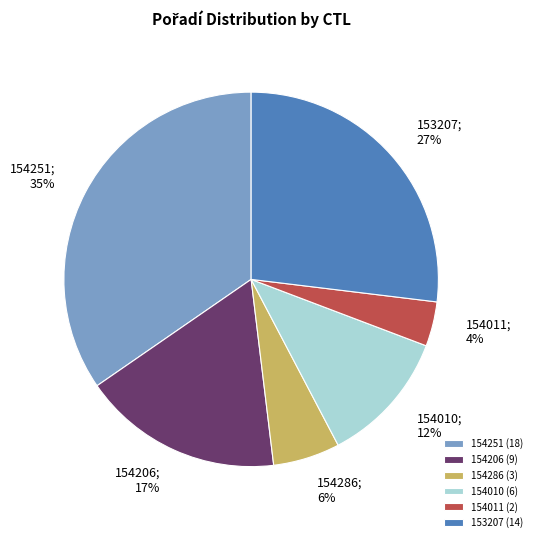

What is the largest slice in the pie chart?

154251